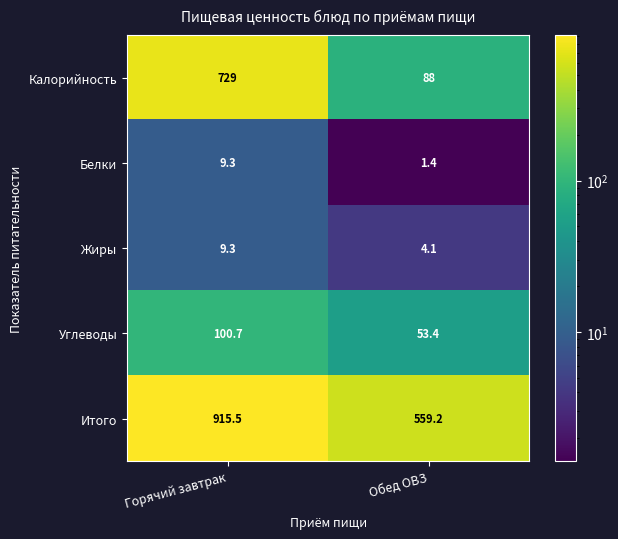

The value of Белки at Обед ОВЗ is 0.6. True or false?

False